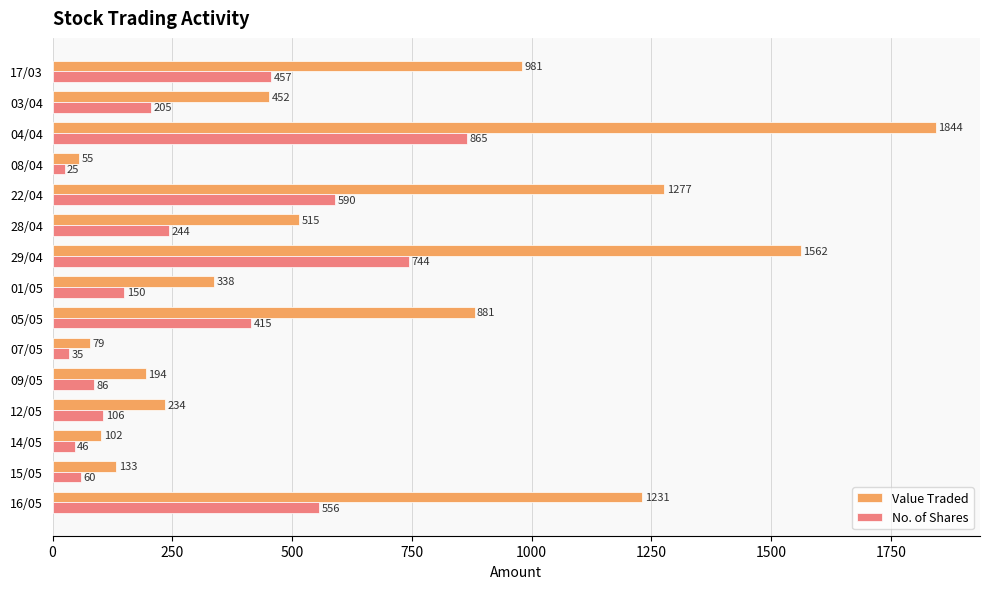

What value does the Value Traded series have at 17/03, to the nearest 10?

980